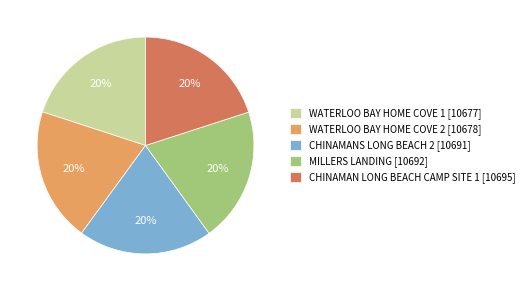

Count the number of slices in the pie.

5